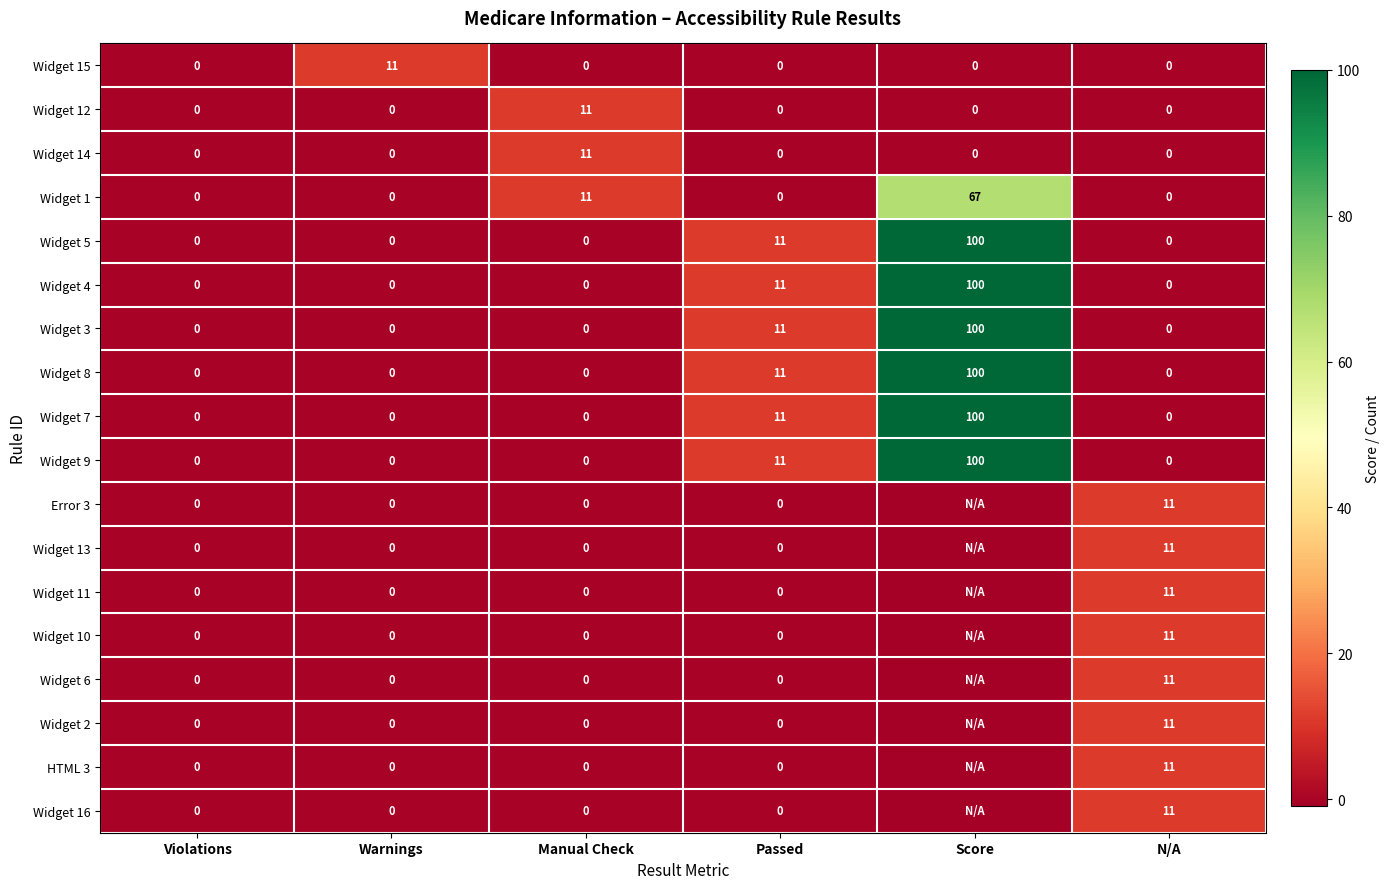

What is the difference between the highest and lowest values at Manual Check?

11